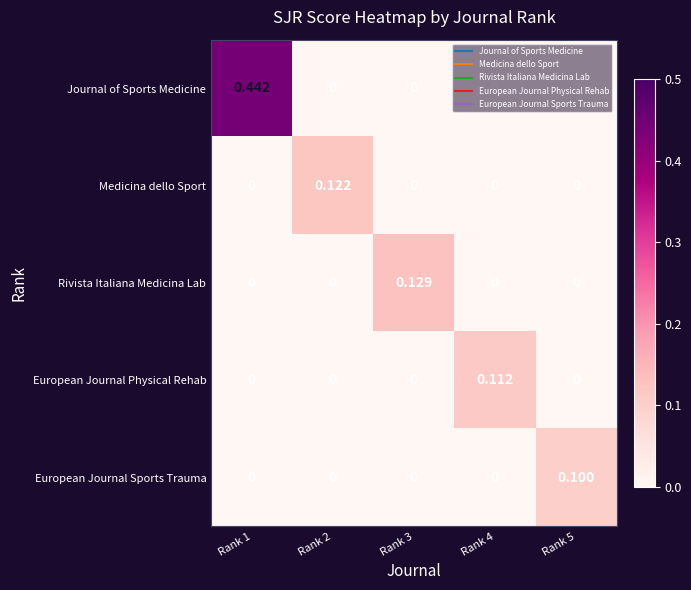

Is the value of Medicina dello Sport at Rank 3 greater than the value of Rivista Italiana Medicina Lab at Rank 3?

No